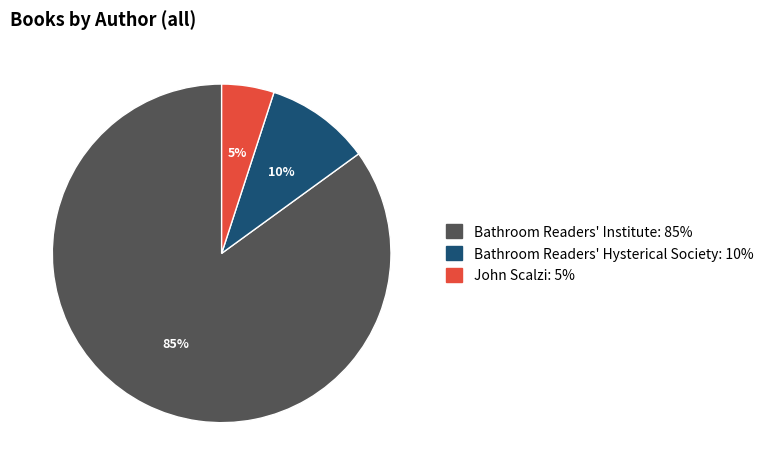

Is there a majority slice in this chart?

Yes